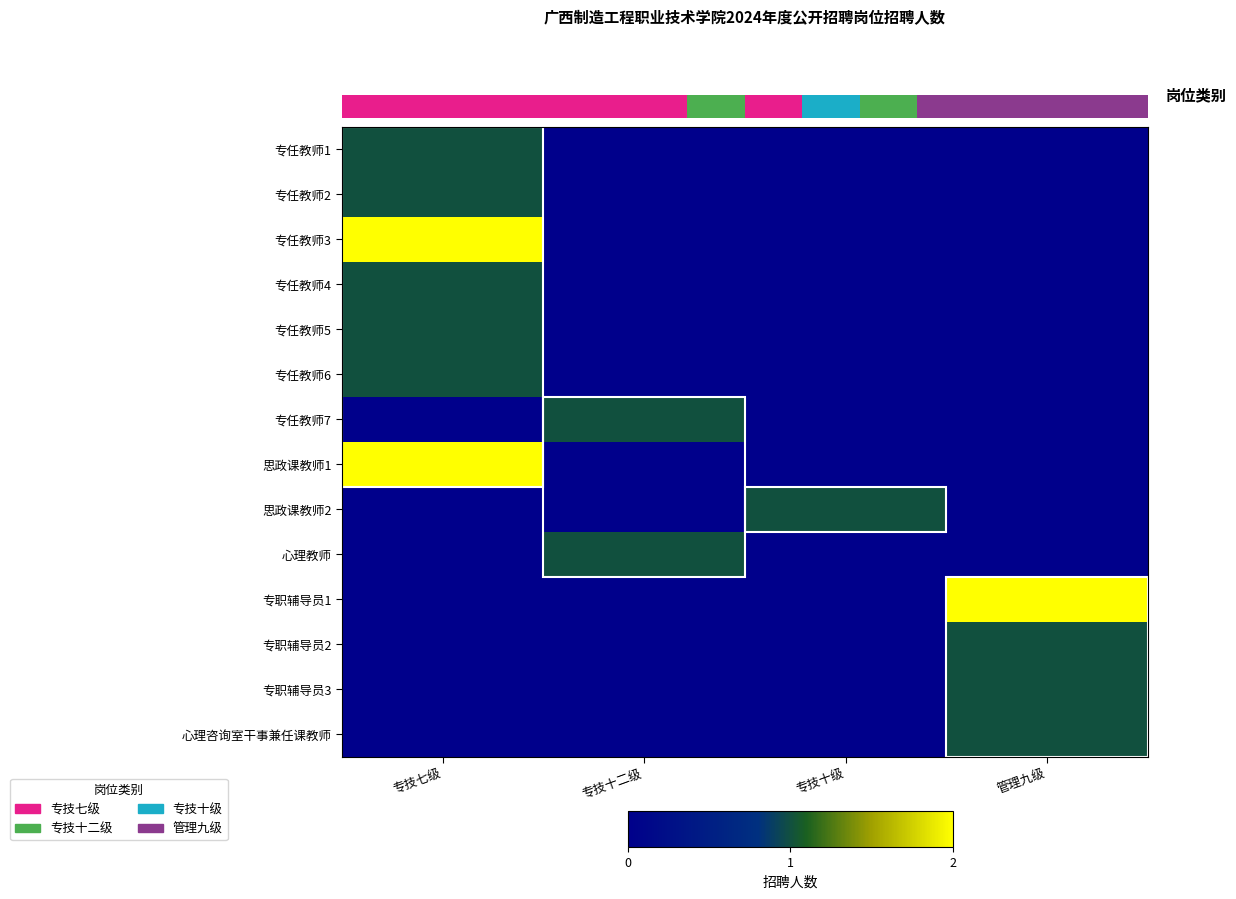

Is the value of 思政课教师1 at 专技七级 greater than the value of 专职辅导员3 at 管理九级?

Yes